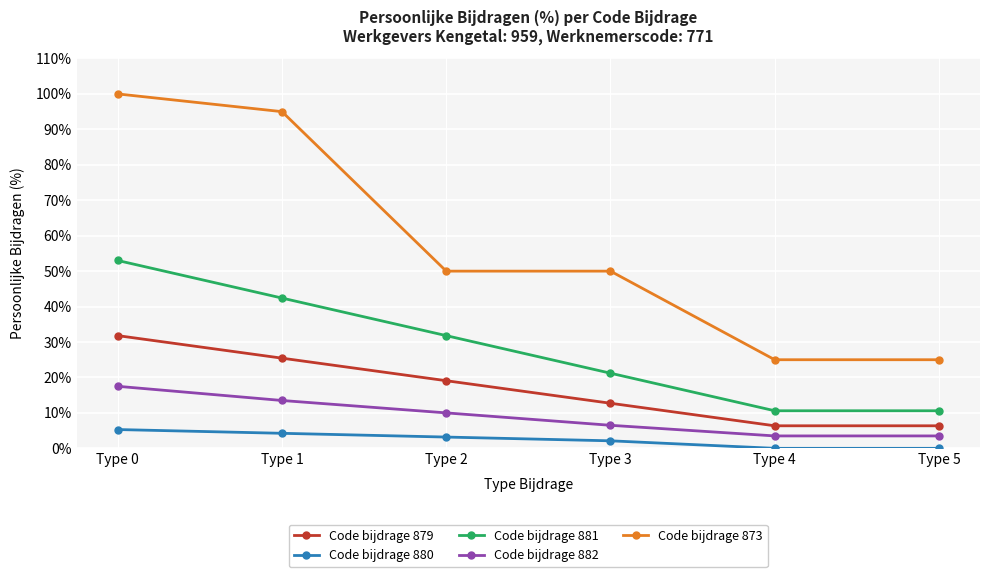

True or false: Code bijdrage 879 has a value of 34.3 at Type 1.

False